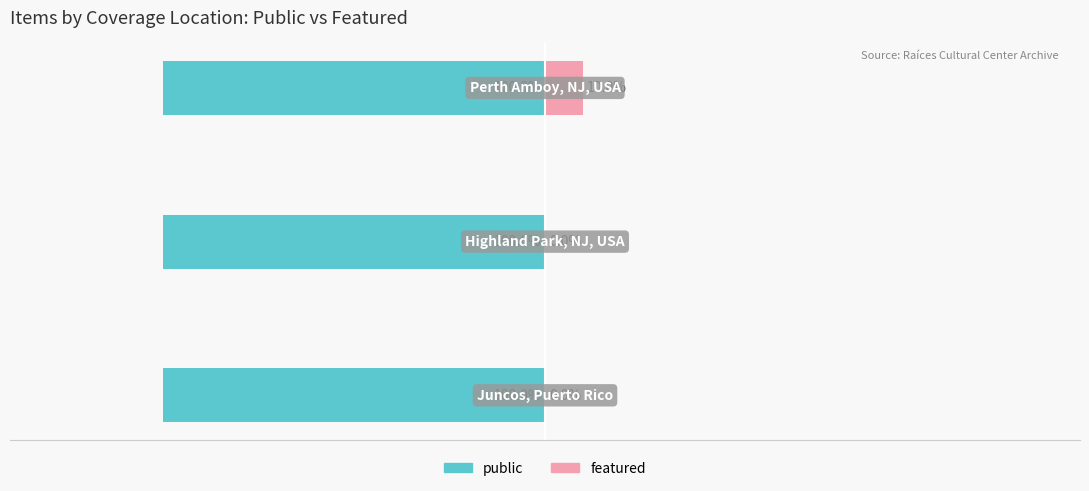

List the series in order of their overall mean, lowest first.

public, featured